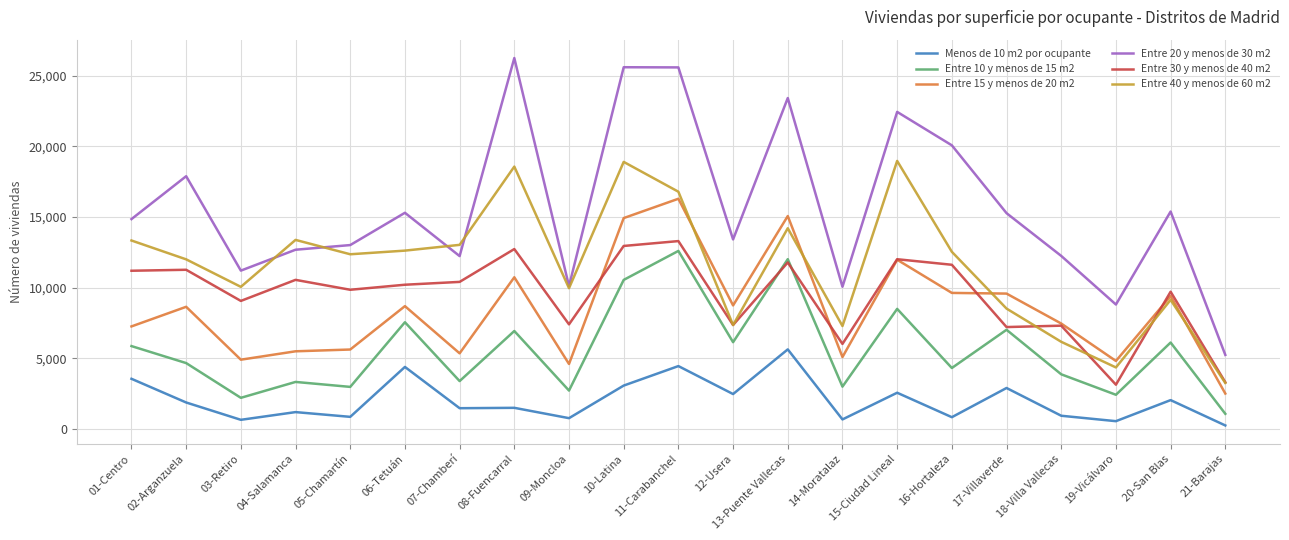

Which label corresponds to the largest value in the chart?

08-Fuencarral